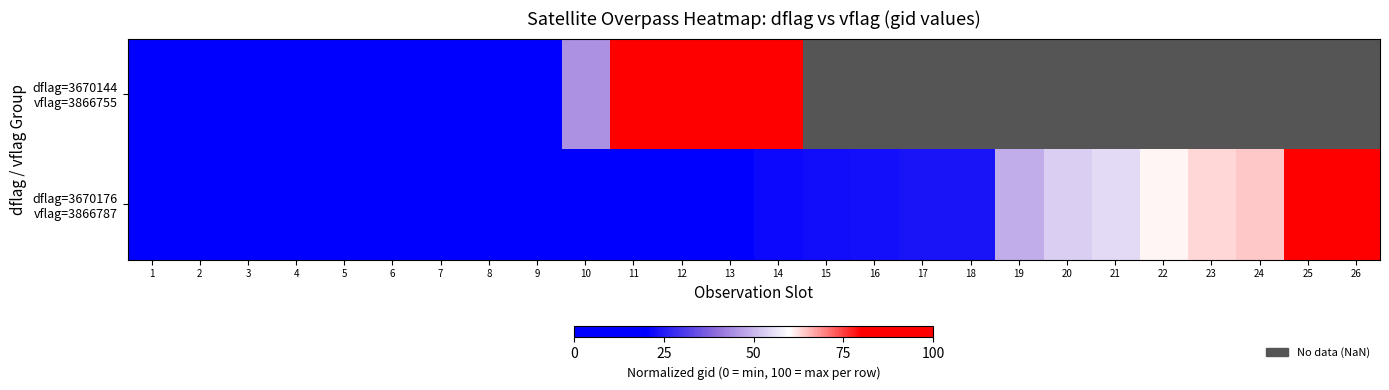

At which label is dflag=3670176 vflag=3866787 closest to 50?

19